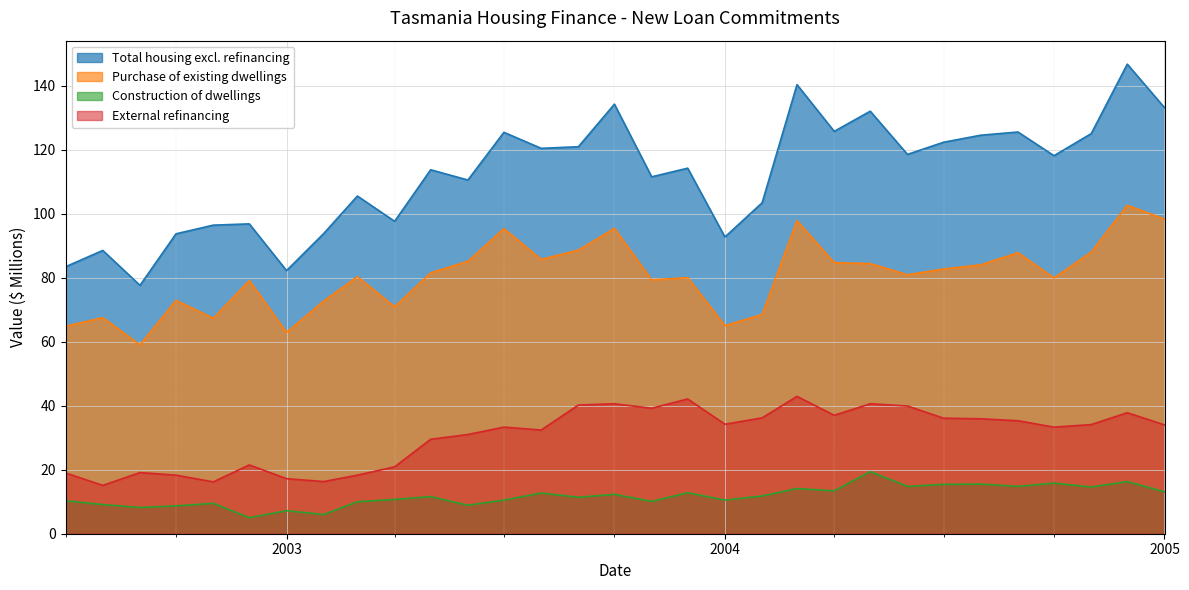

True or false: Total housing excl. refinancing (Value $M) and Construction of dwellings (Value $M) intersect in this chart.

False